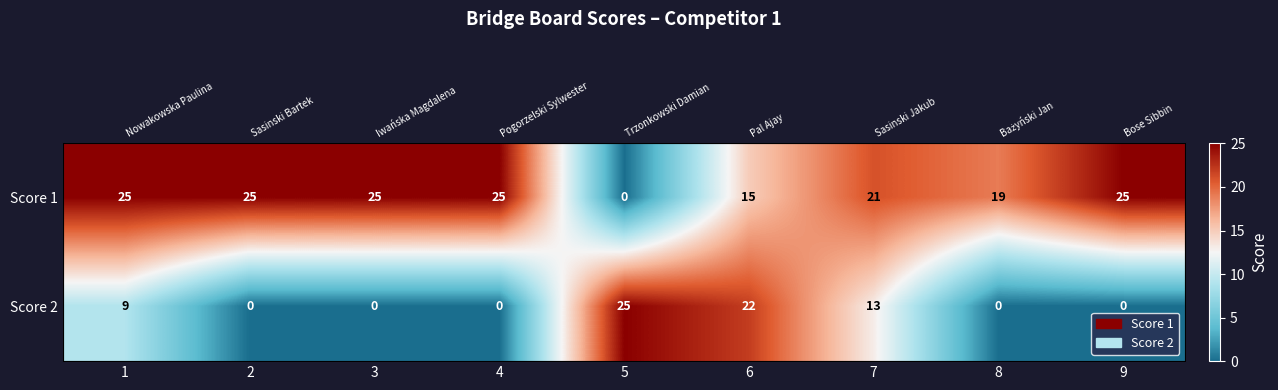

Which series has the largest total across all categories?

Score 1